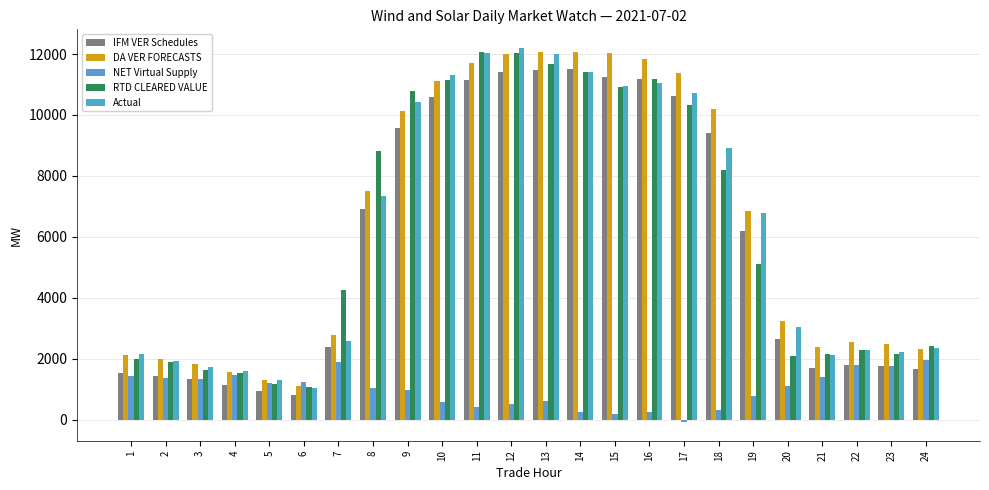

True or false: RTD CLEARED VALUE has a value of 16133.8 at 14.

False